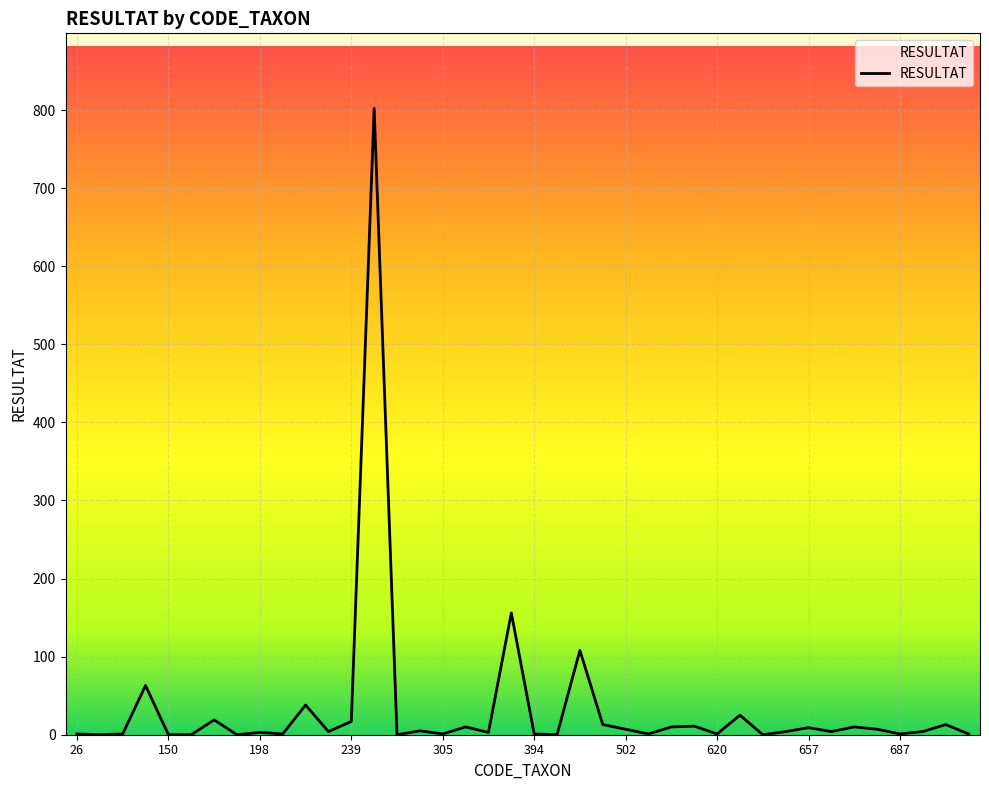

What is the difference between the maximum and minimum values?

802